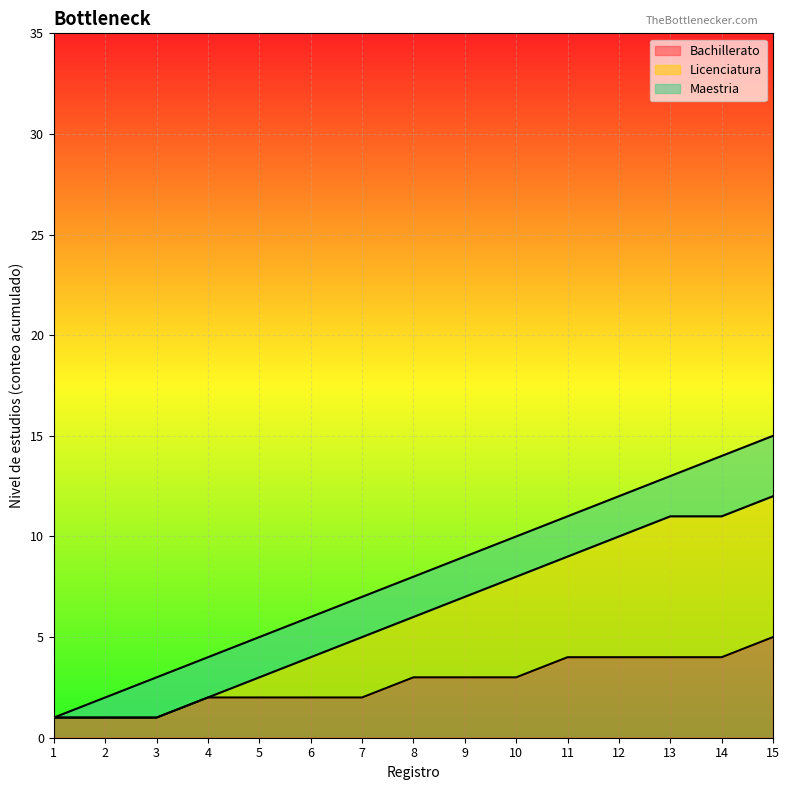

What are all the series names shown in the legend?

Bachillerato, Licenciatura, Maestria